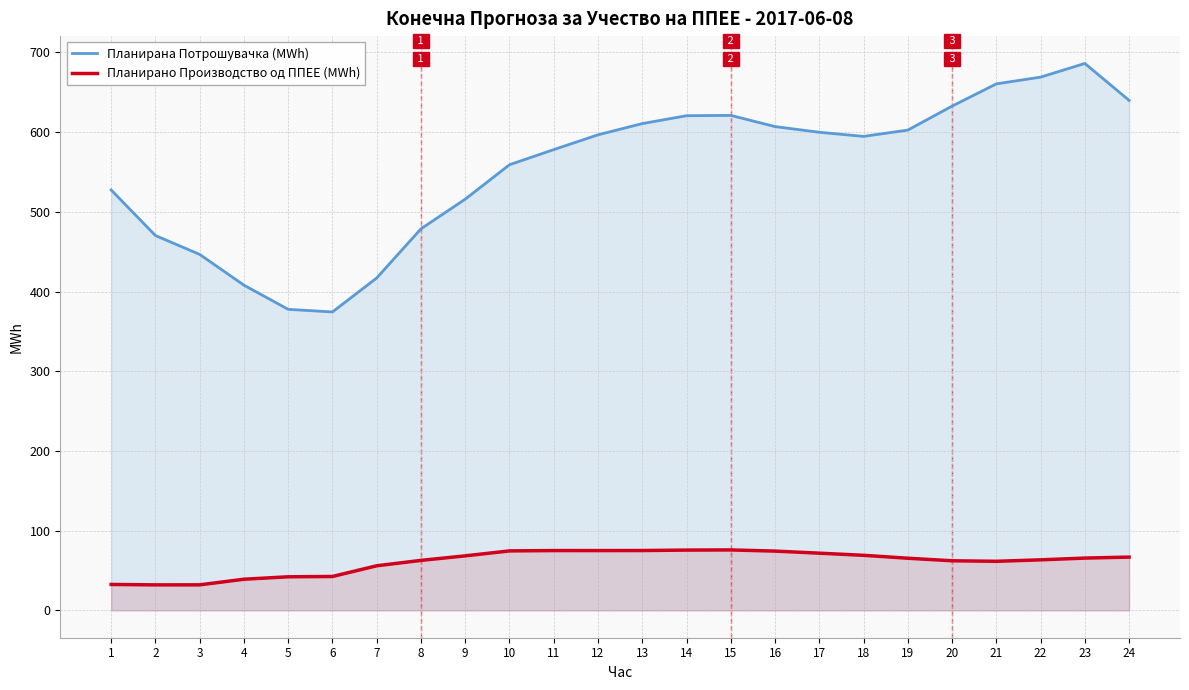

What is the minimum value shown in the chart?

32.0